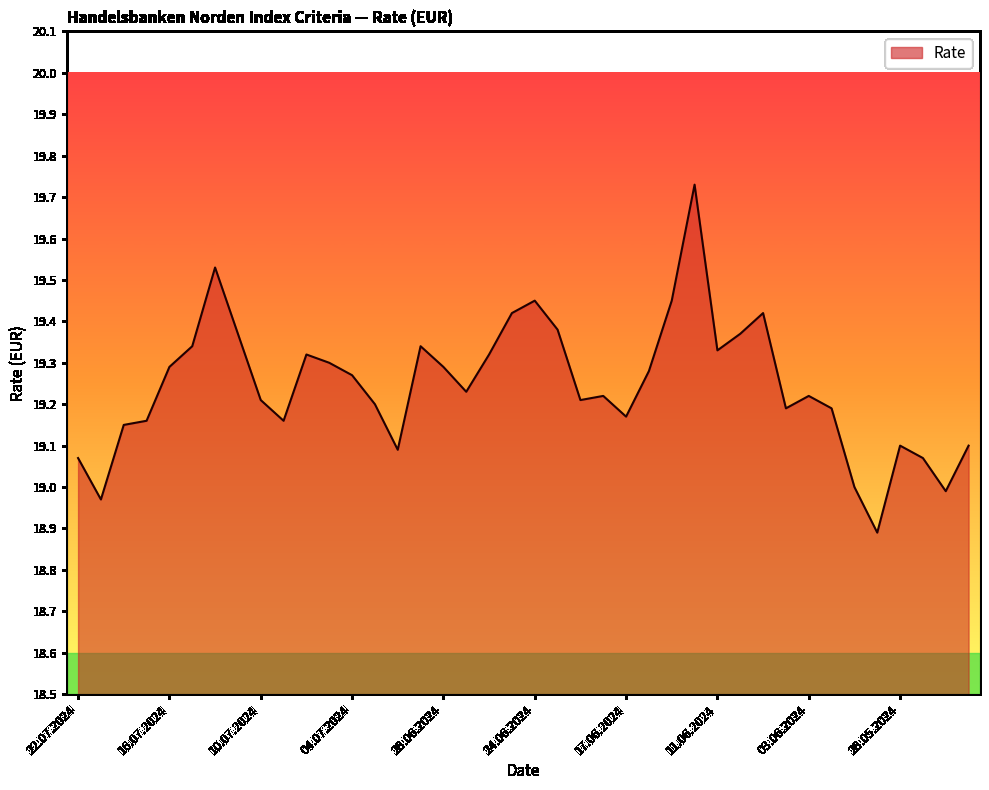

What is the difference between the maximum and minimum values?

0.8